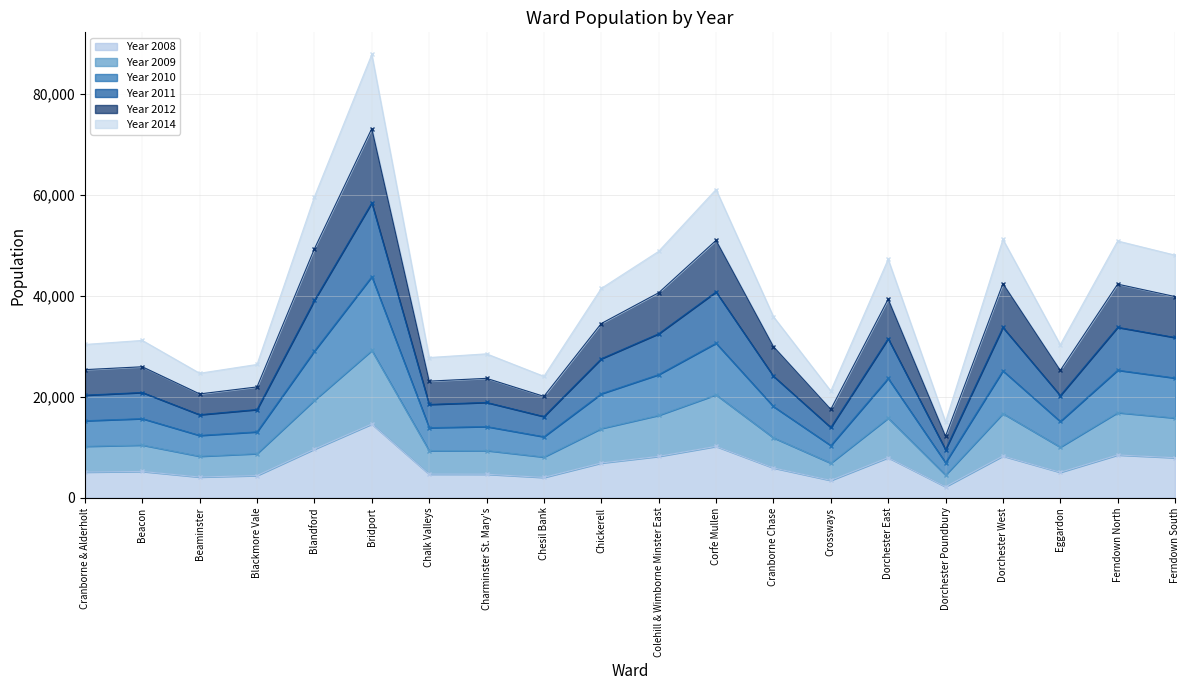

True or false: Year 2014 has more than 1 points higher than both neighbors.

True